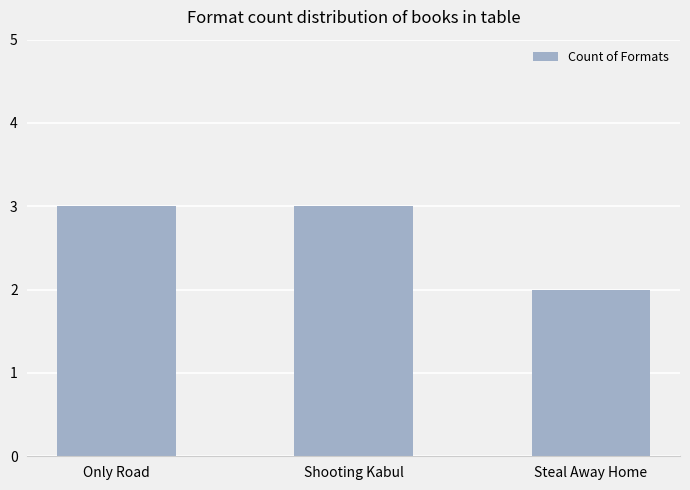

Reading left to right, list all the values displayed in this chart.

Only Road=3	Shooting Kabul=3	Steal Away Home=2